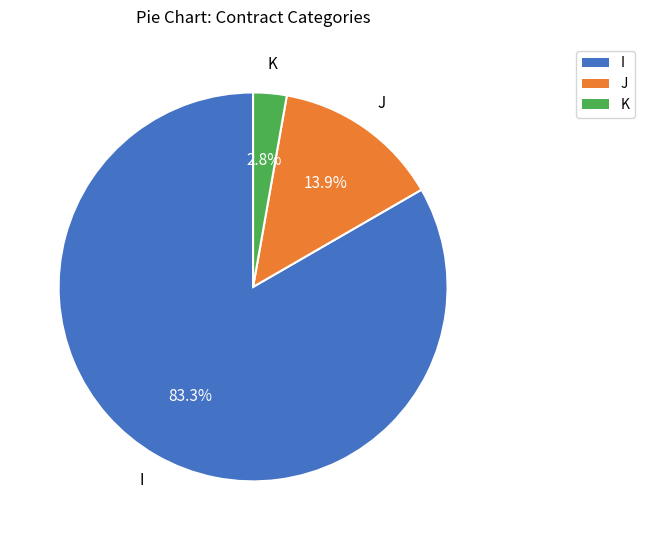

The I slice represents 83% of the pie. True or false?

True